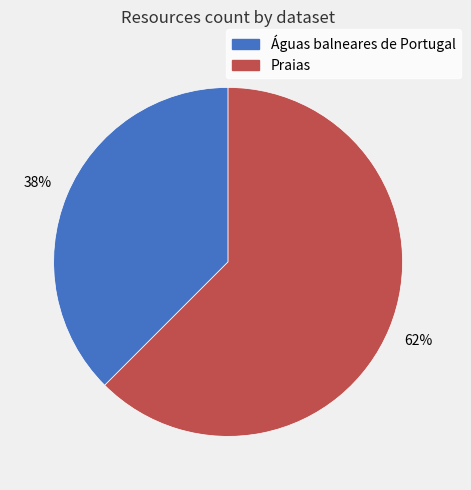

What is the ratio of the value at Águas balneares de Portugal to the value at Praias?

0.6